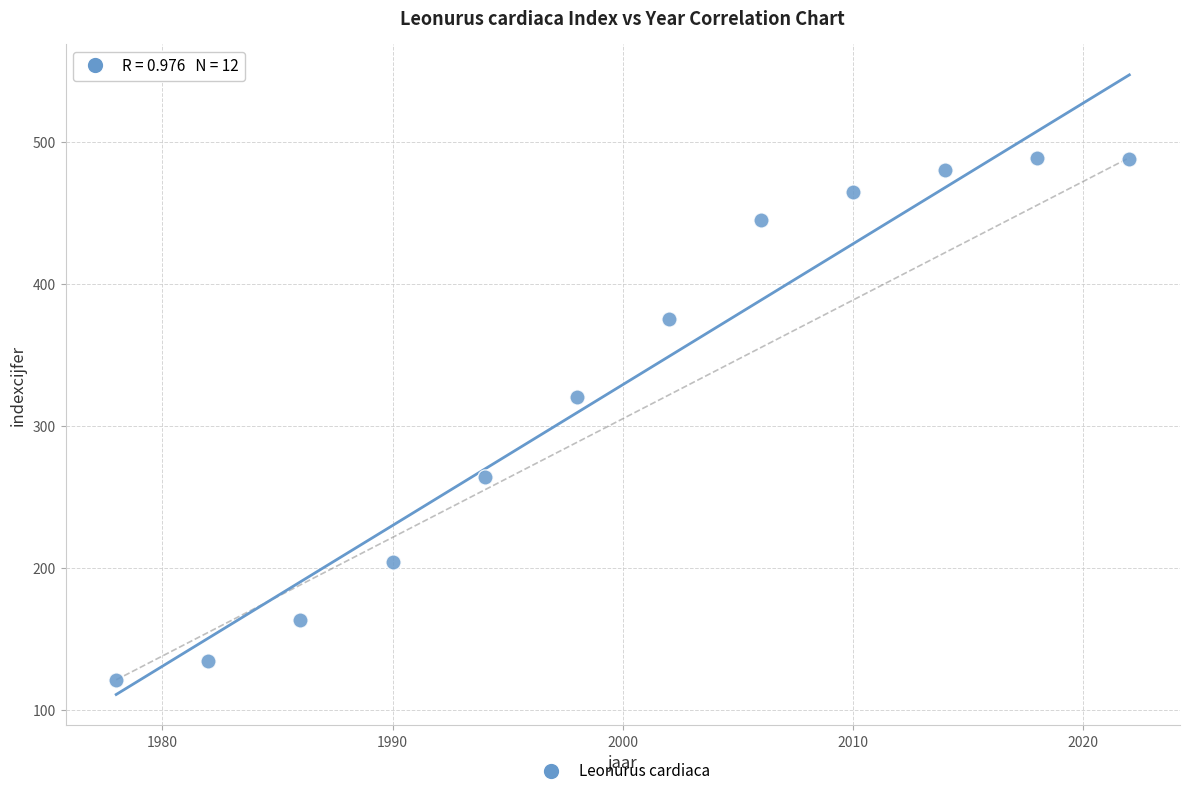

What Y value in the scatter plot is closest to 305?

320